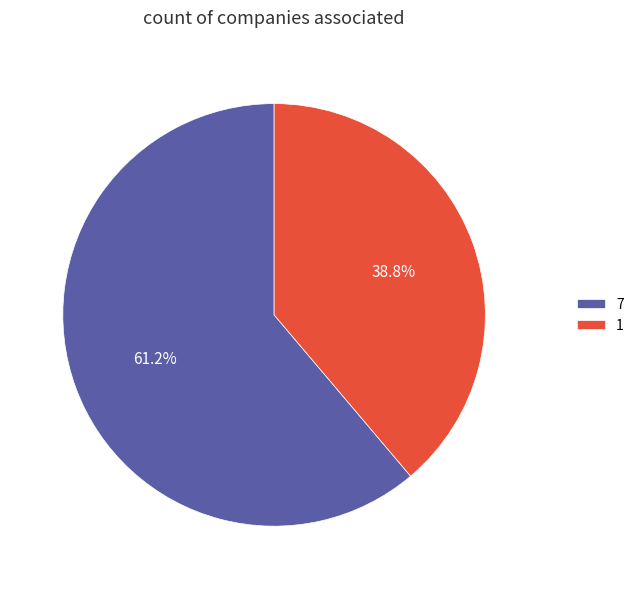

How many slices are in this pie chart?

2